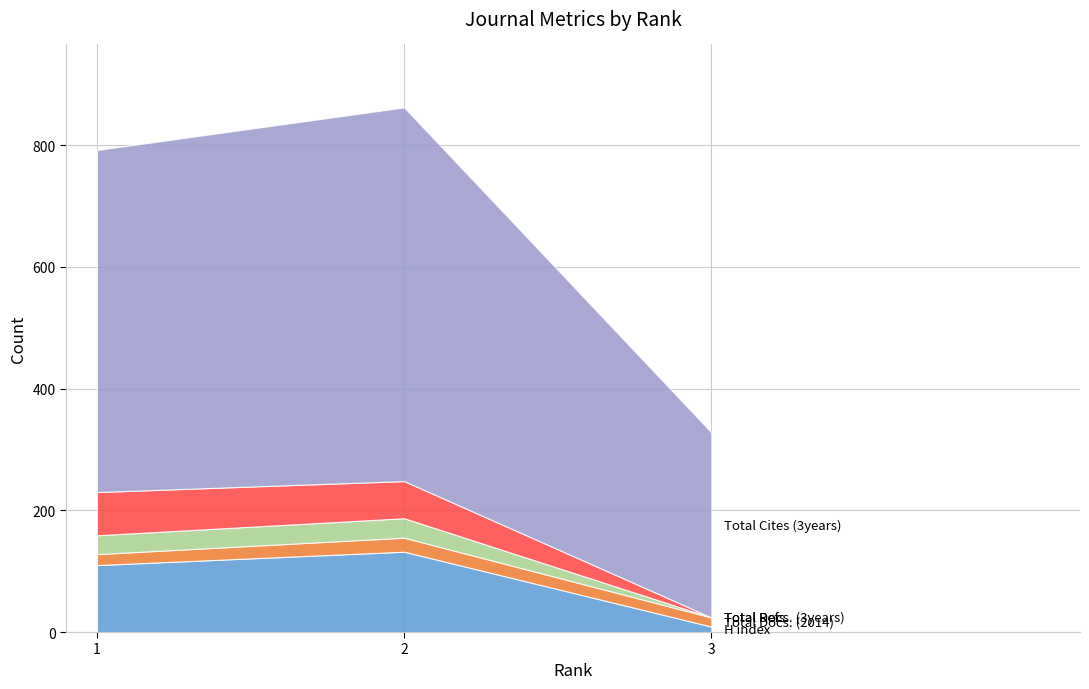

At 1, list the series in order from largest to smallest.

Total Cites (3years), H index, Total Refs., Total Docs. (3years), Total Docs. (2014)